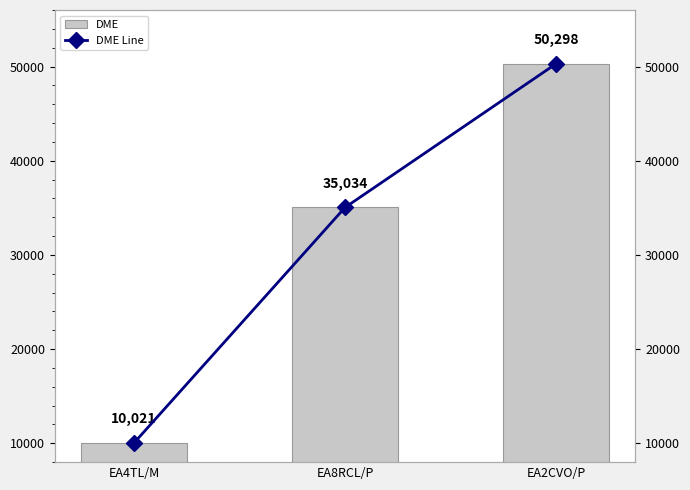

Rank the series by their maximum value, from highest to lowest.

DME, DME Line